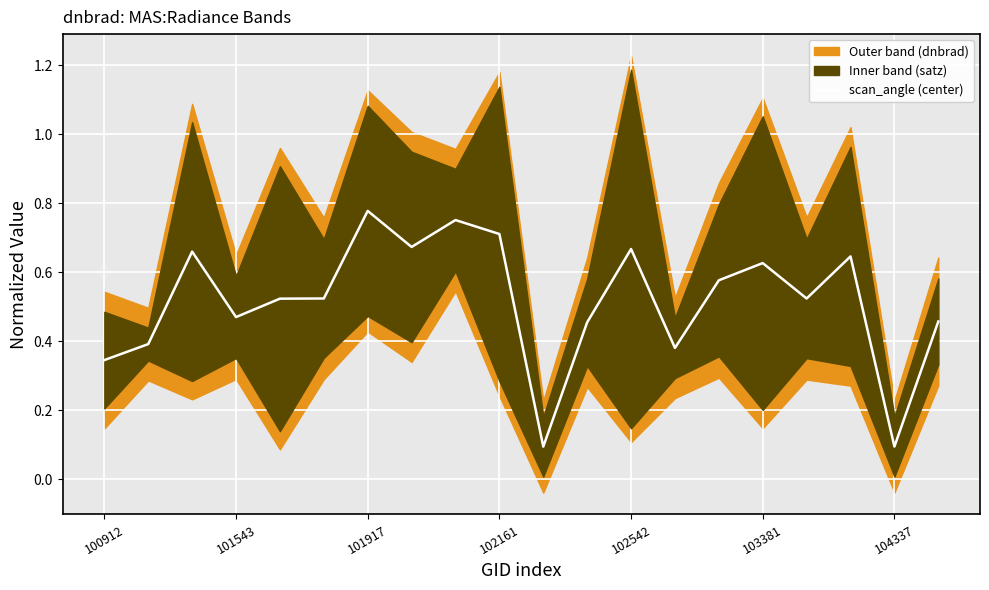

What is the change in value from 100912 to 19?

+0.1